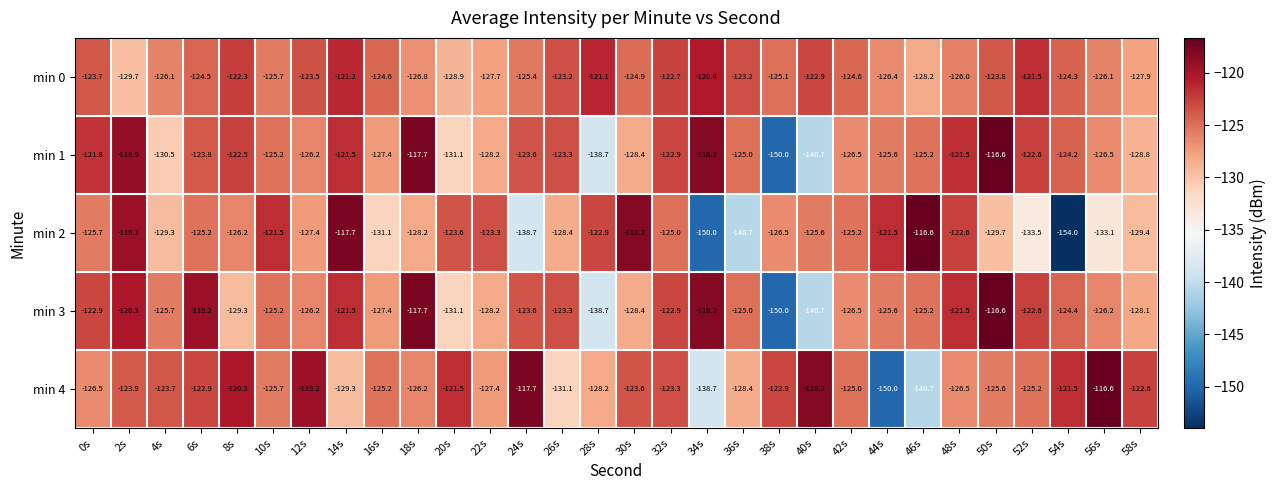

At which category is the sum across all series the highest?

14s